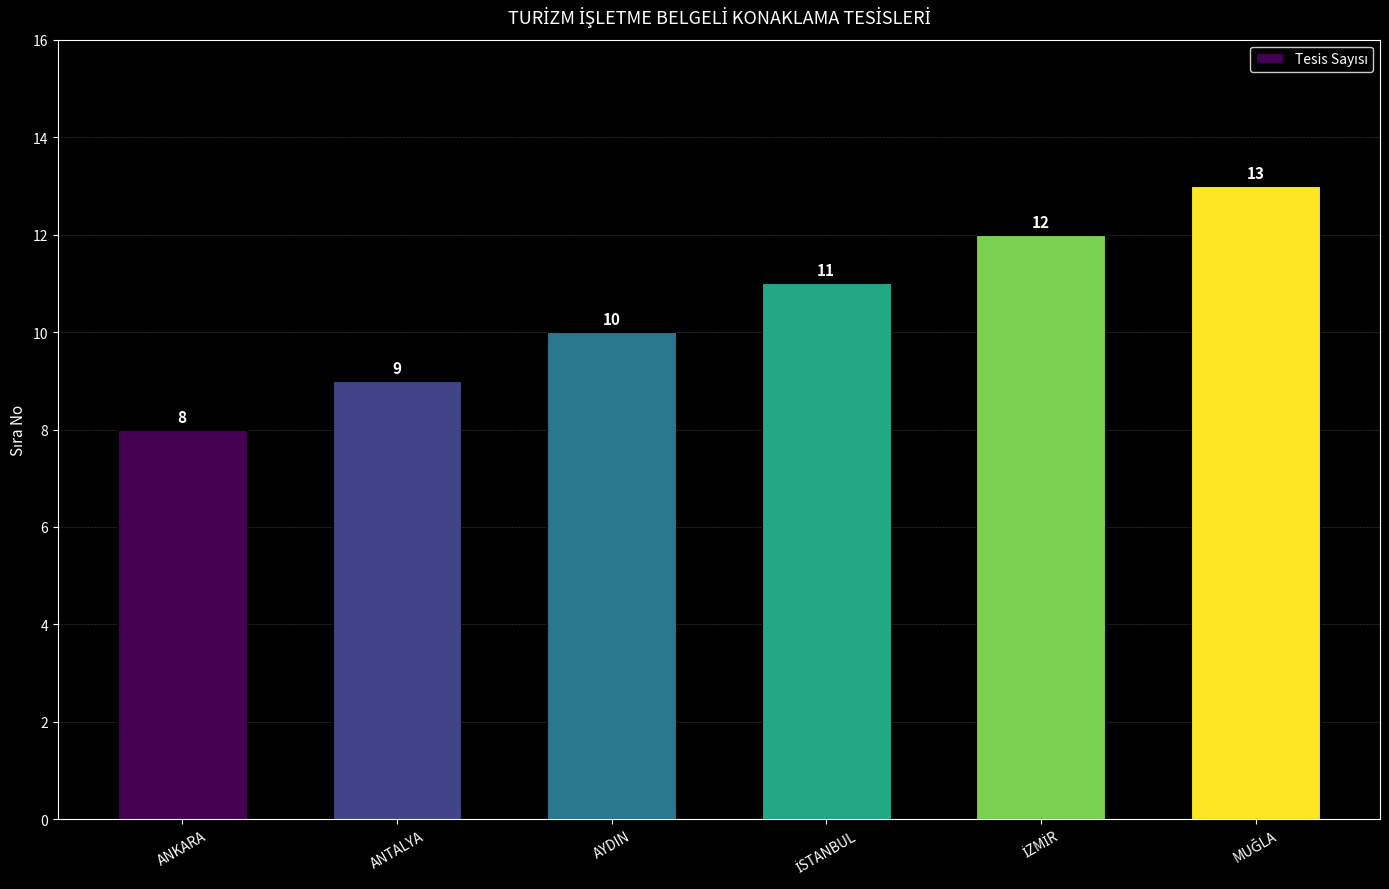

Is it true that the value at ANTALYA is 15?

False